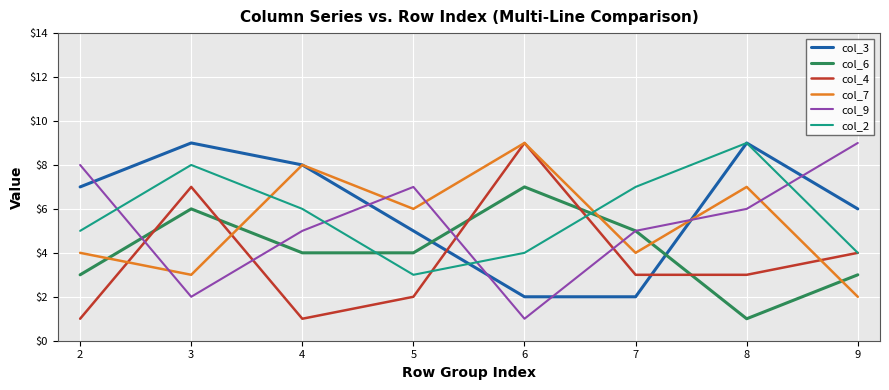

Is the value of col_6 at 4 greater than the value of col_9 at 9?

No